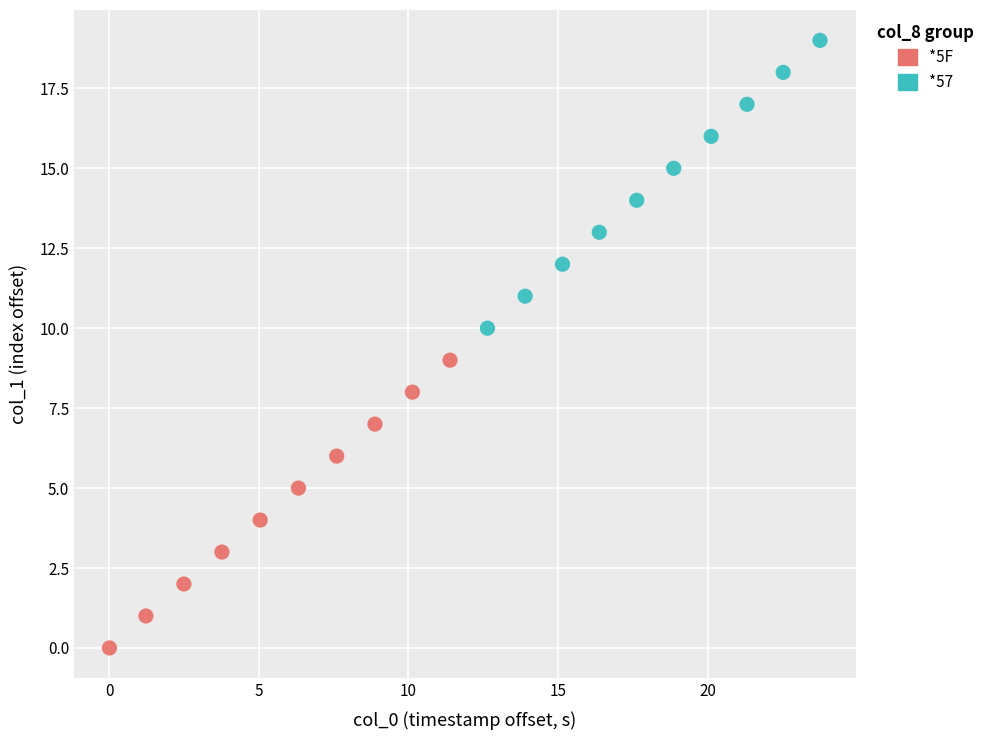

Which series contains the highest Y value?

*57